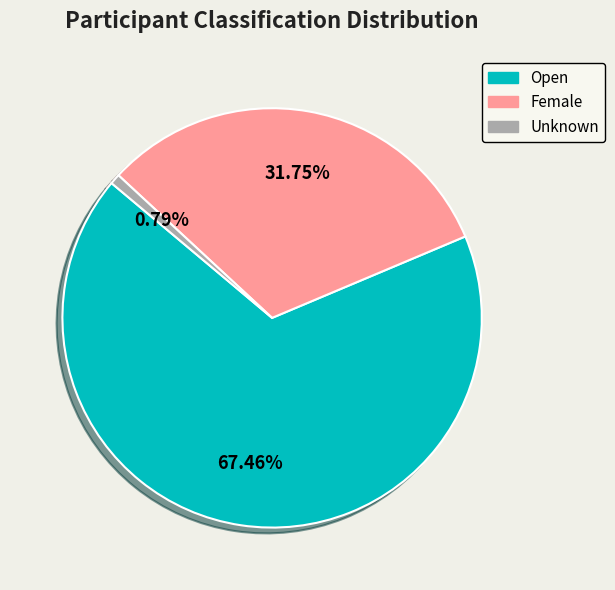

How much of the chart is everything except Unknown?

99.2%